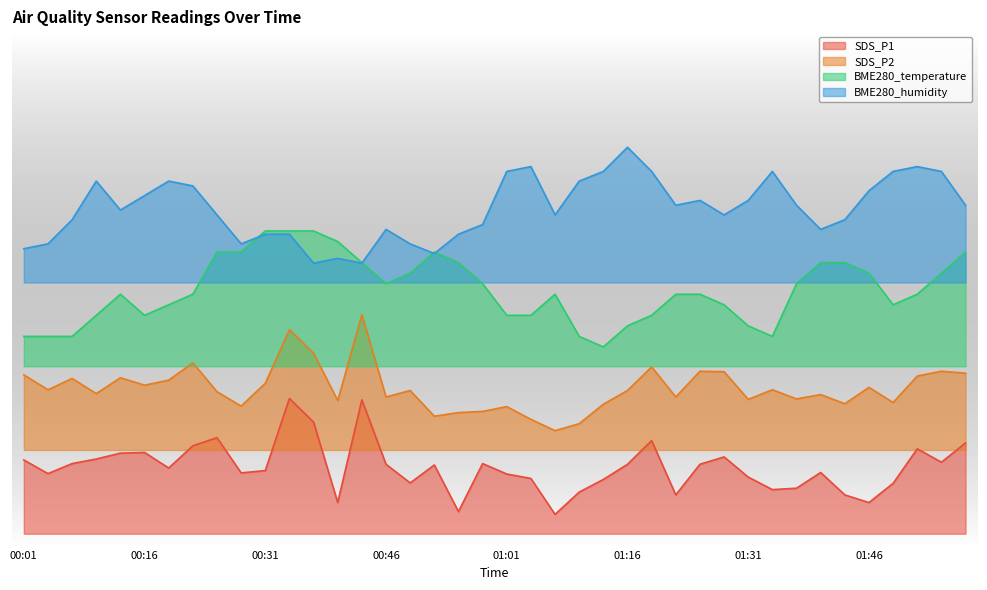

Rank the series by their average value, from highest to lowest.

BME280_humidity, BME280_temperature, SDS_P2, SDS_P1